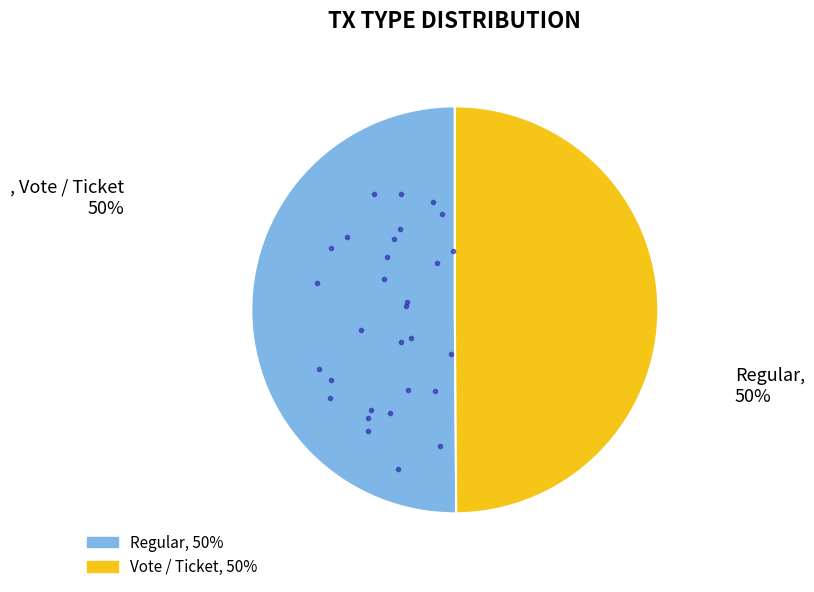

How many slices are in this pie chart?

2